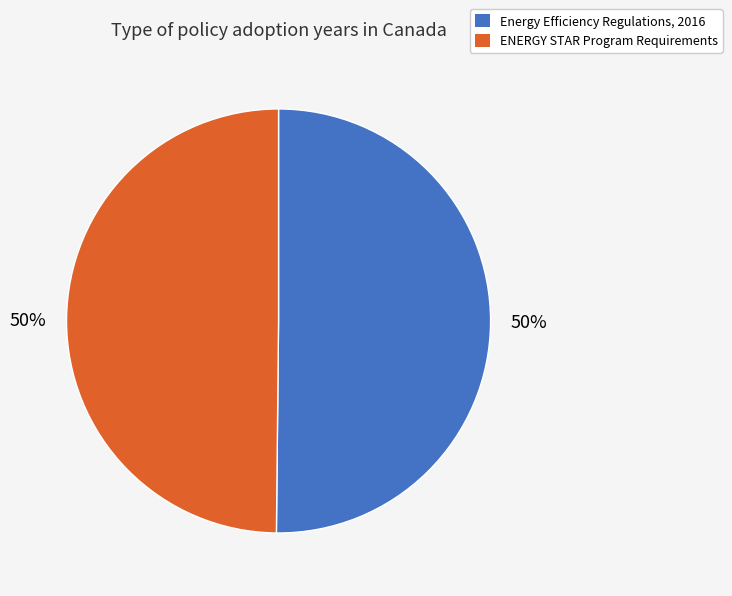

What percentage is the Energy Efficiency Regulations, 2016 slice, to the nearest percent?

50%